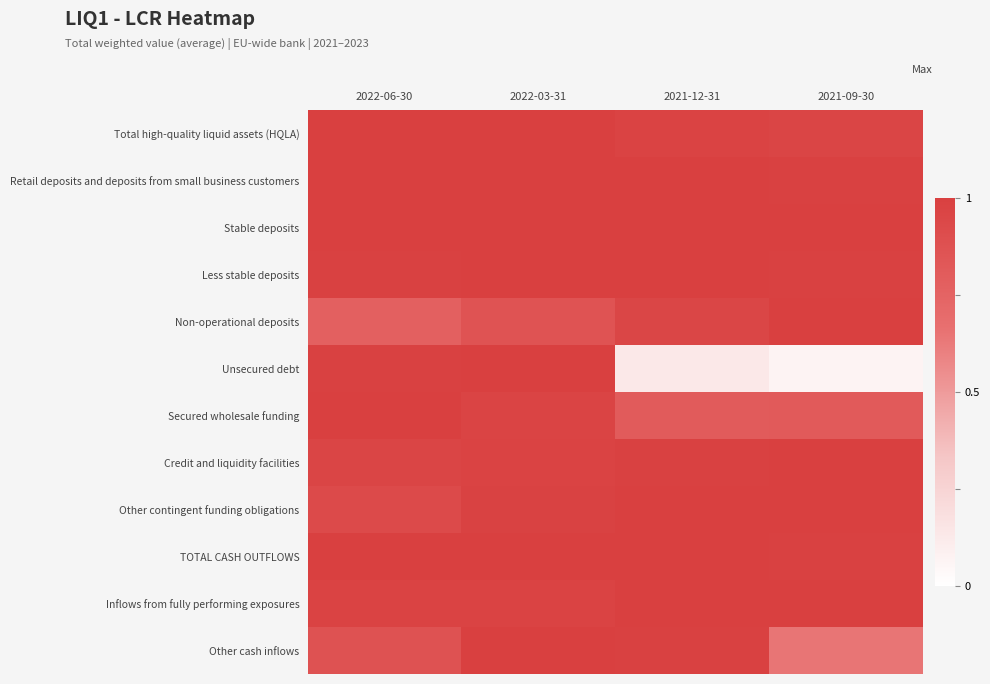

Which label corresponds to the smallest value in the chart?

2021-09-30